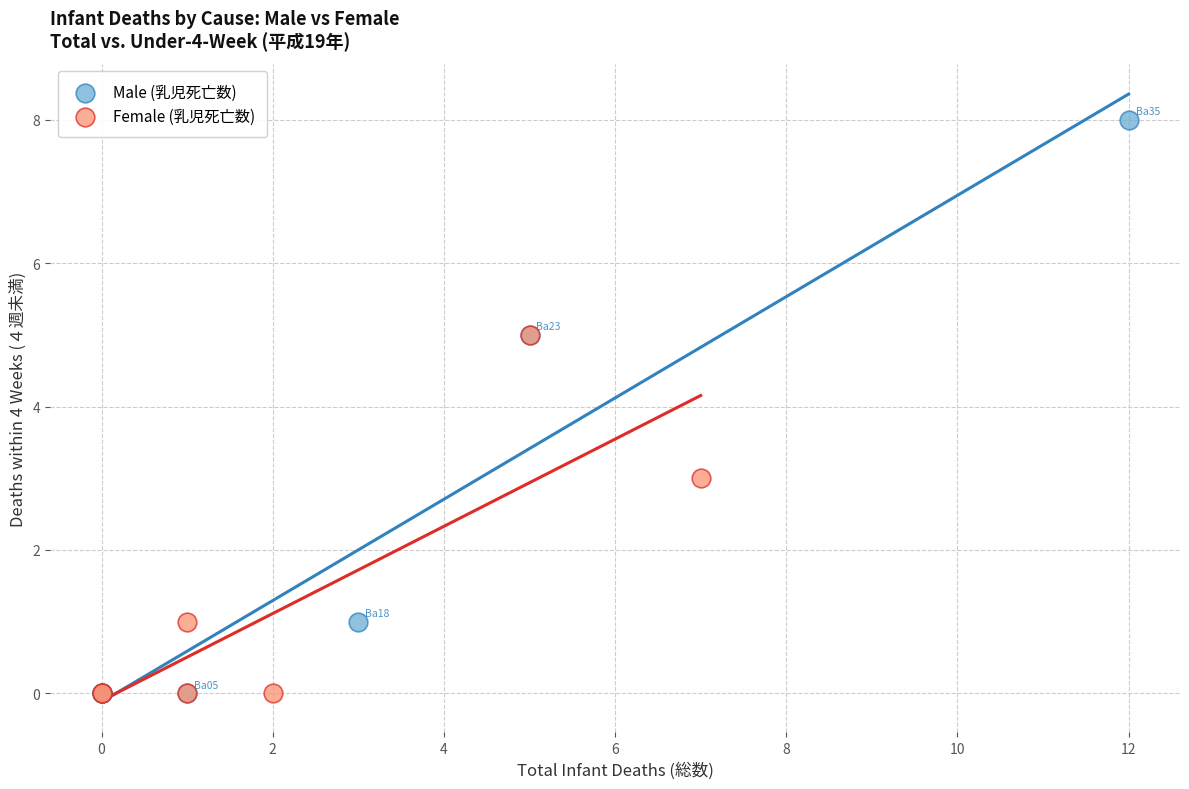

Which series has the largest Y range (max minus min)?

Male (乳児死亡数)